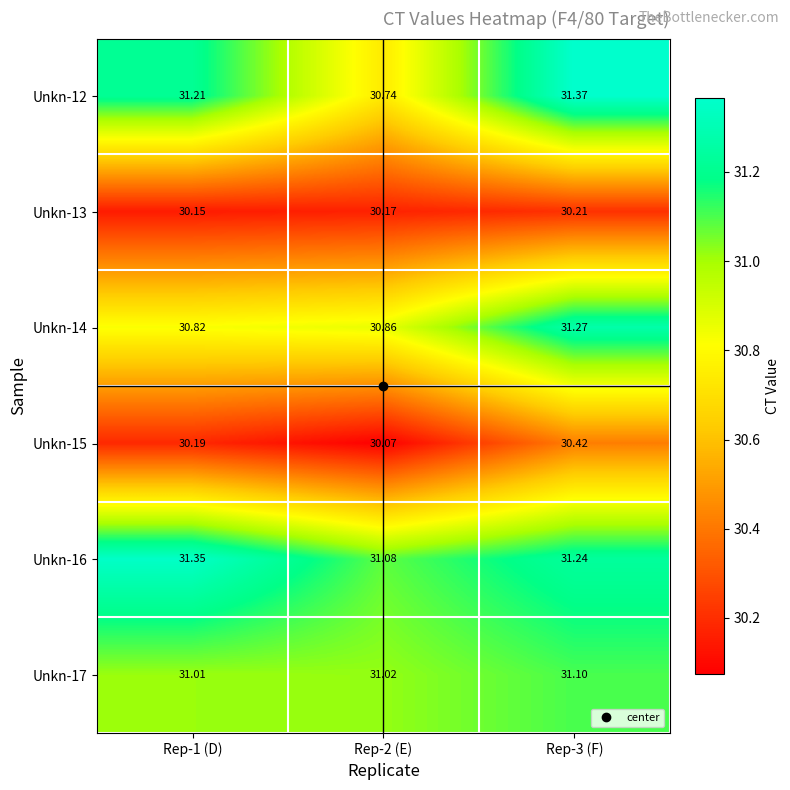

Which label corresponds to the smallest value in the chart?

Rep-2 (E)